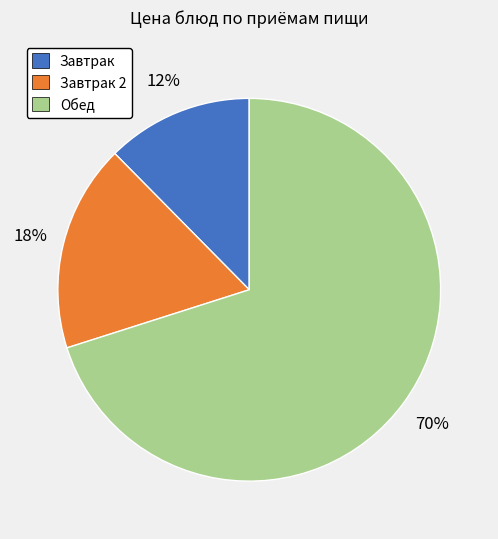

The Обед slice represents 70% of the pie. True or false?

True